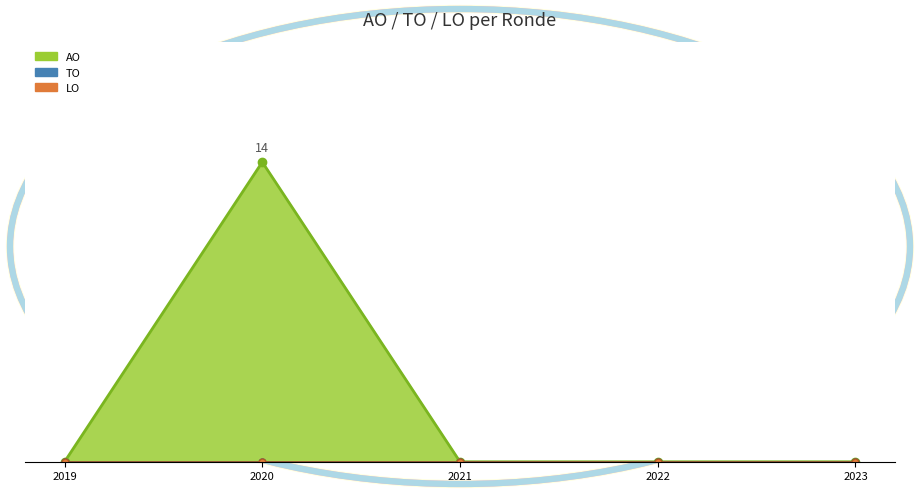

True or false: LO has a value of 0 at 2021 uitvoering.

True